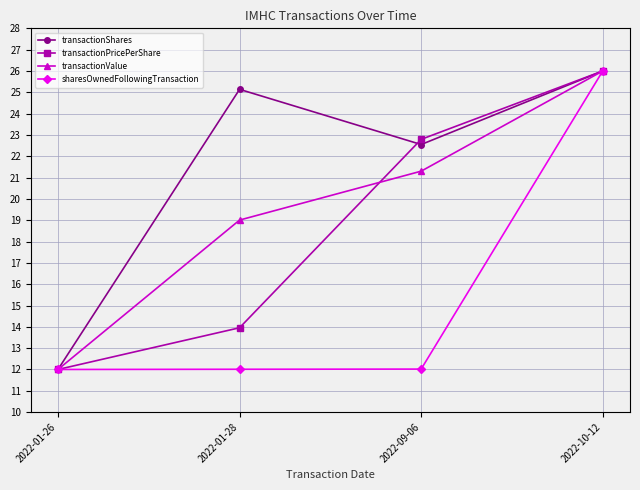

Which category has the highest value across all series?

2022-10-12